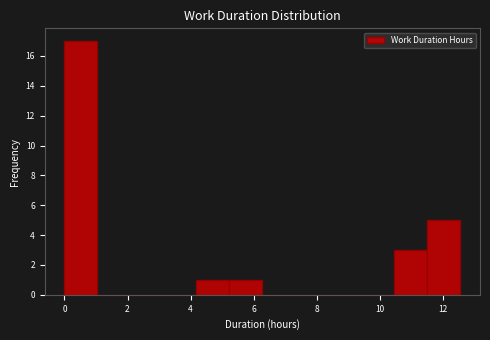

Over which range of the x-axis is the bar tallest?

0.0 to 1.0